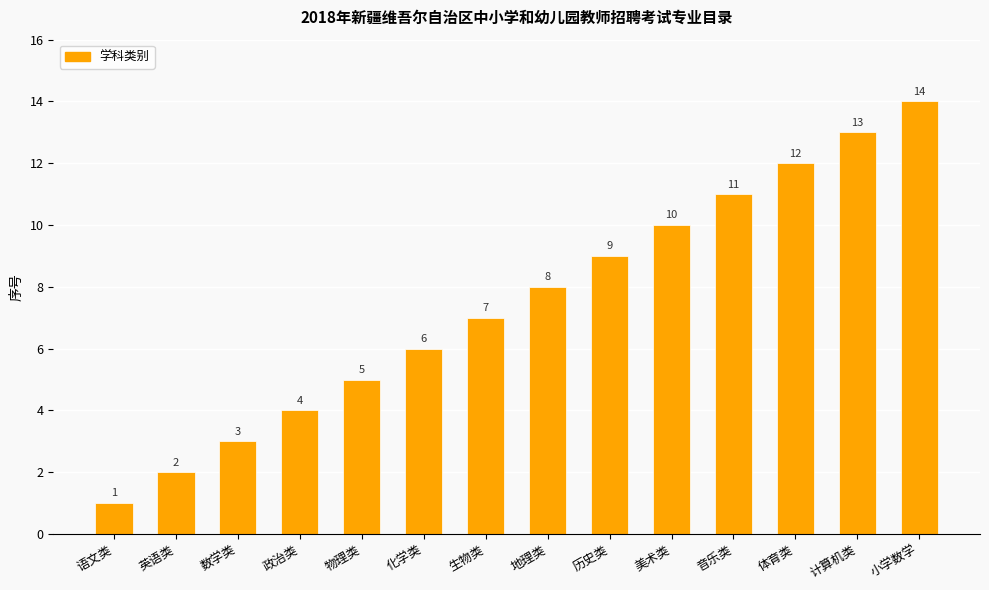

True or false: the data shows 14 at 历史类.

False